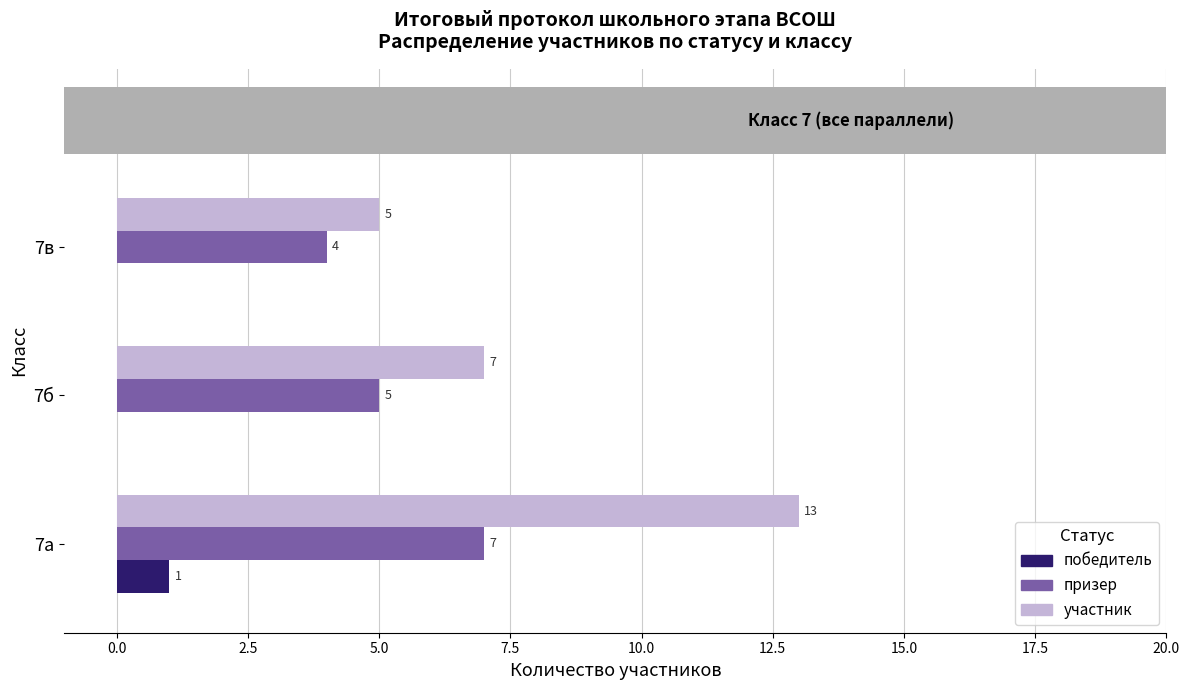

Which series has the largest total across all categories?

участник